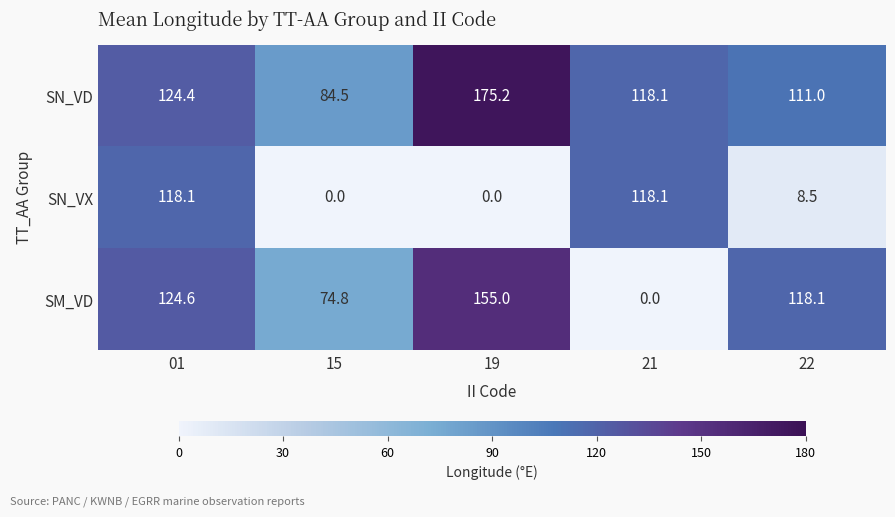

Reading left to right, extract all data points from this chart.

SN_VD: 01=124.4	15=84.5	19=175.2	21=118.1	22=111.0
SN_VX: 01=118.1	15=0.0	19=0.0	21=118.1	22=8.5
SM_VD: 01=124.6	15=74.8	19=155.0	21=0.0	22=118.1